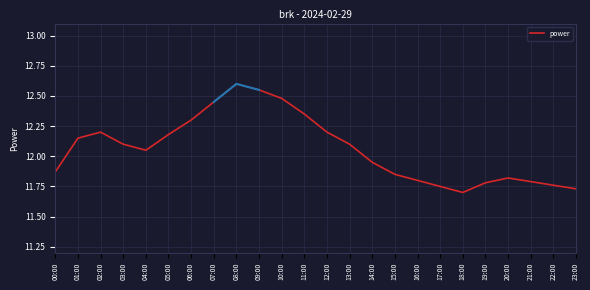

At which label does the data first exceed 12?

01:00